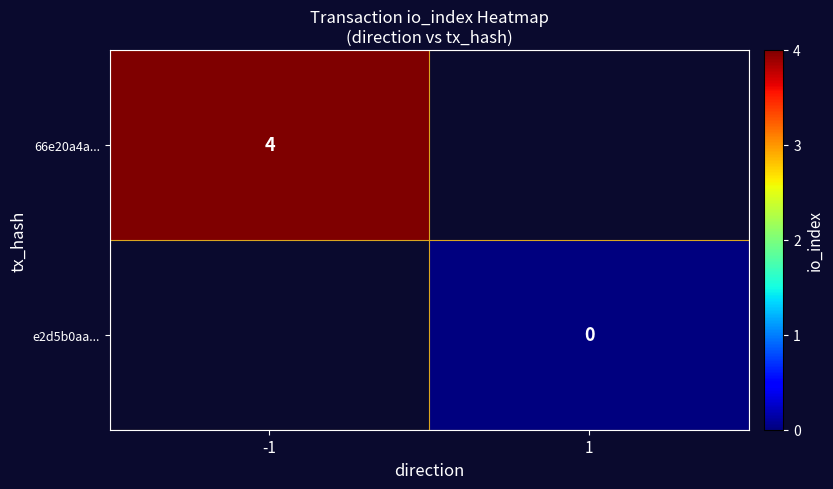

Is the value of 66e20a4a... at -1 greater than the value of e2d5b0aa... at 1?

Yes